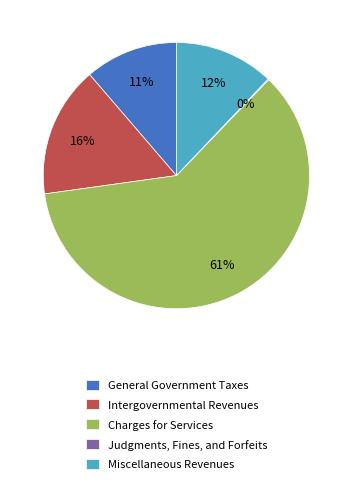

Which category accounts for the majority?

Charges for Services